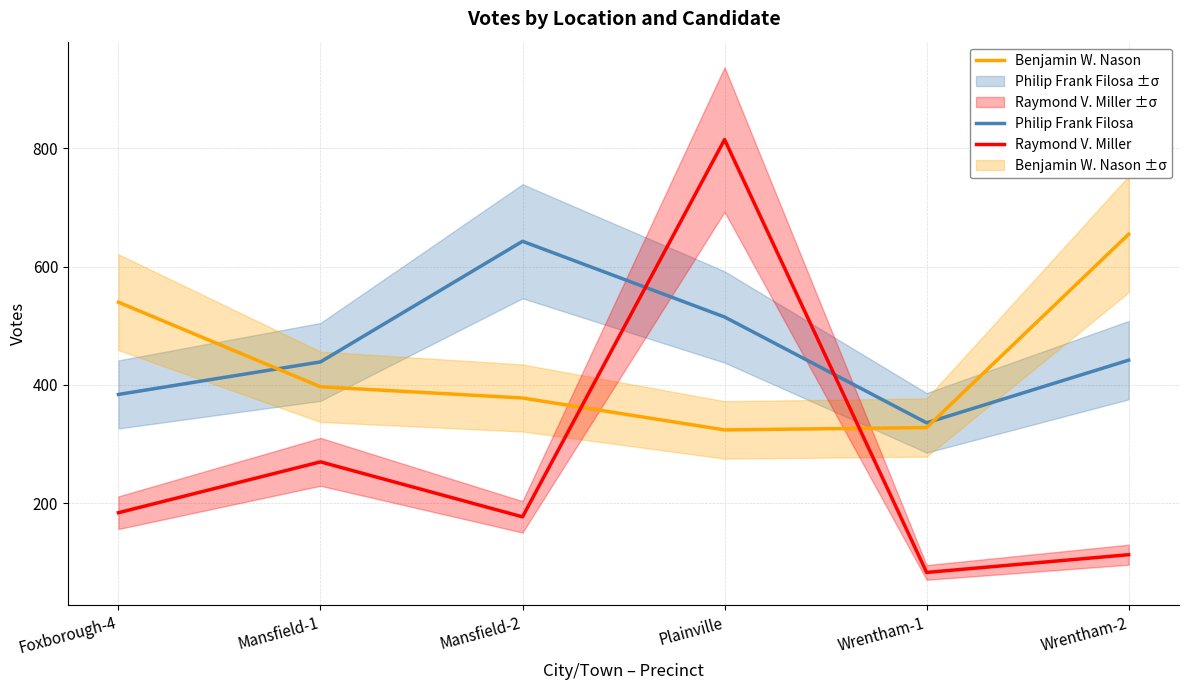

True or false: Raymond V. Miller has more than 1 points higher than both neighbors.

True